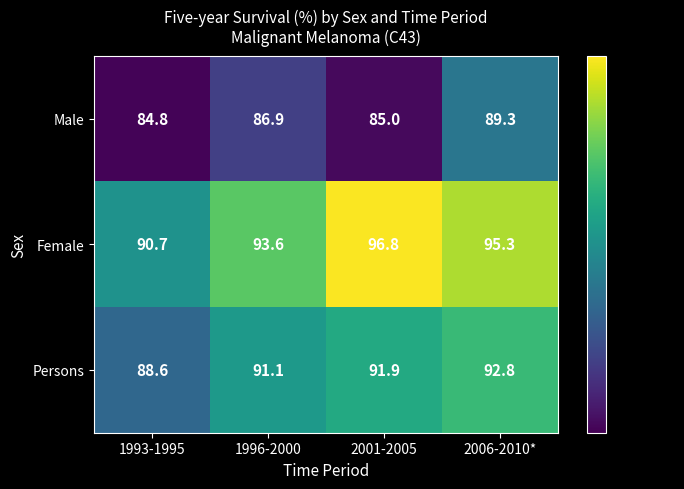

At 2006-2010*, list the series in order from largest to smallest.

Female, Persons, Male